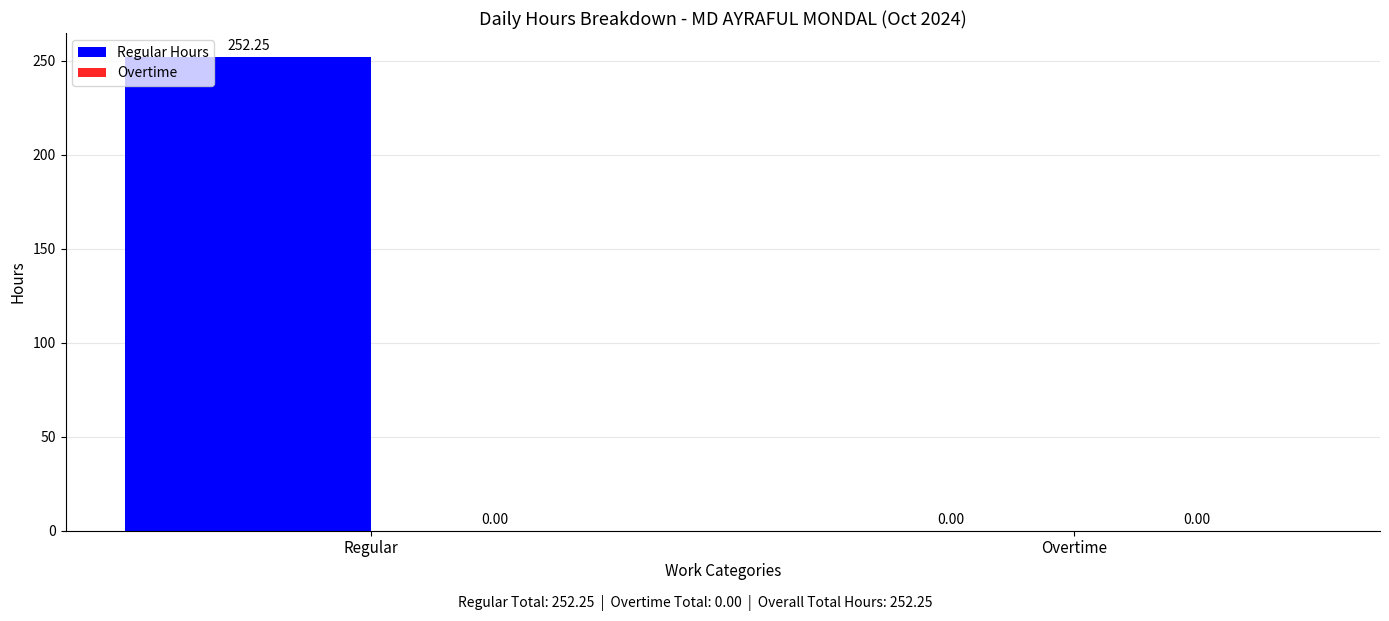

Are the bars horizontal?

No